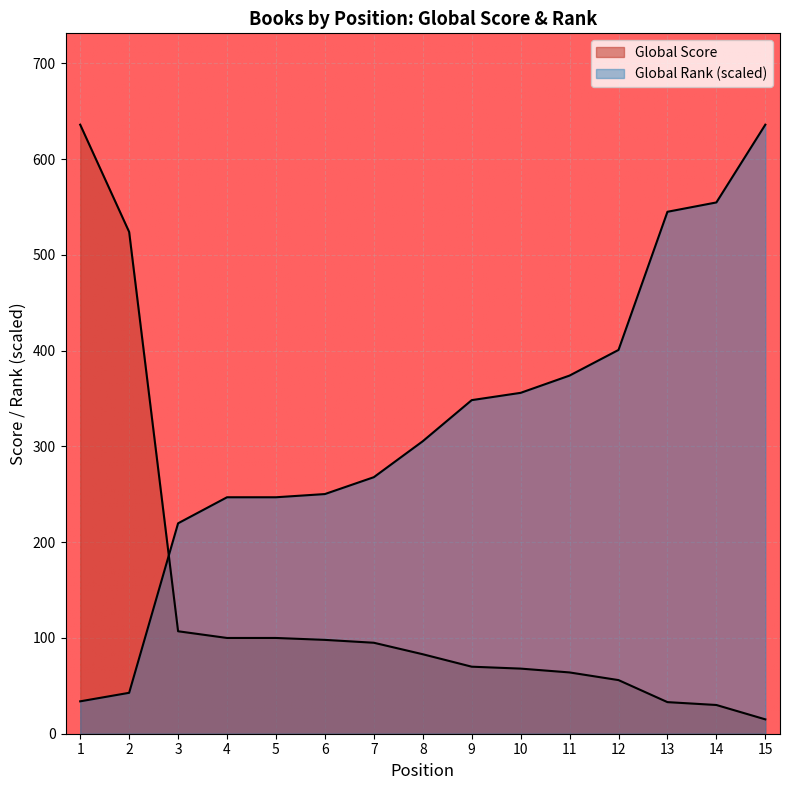

What is the maximum value for Global Score?

636.0